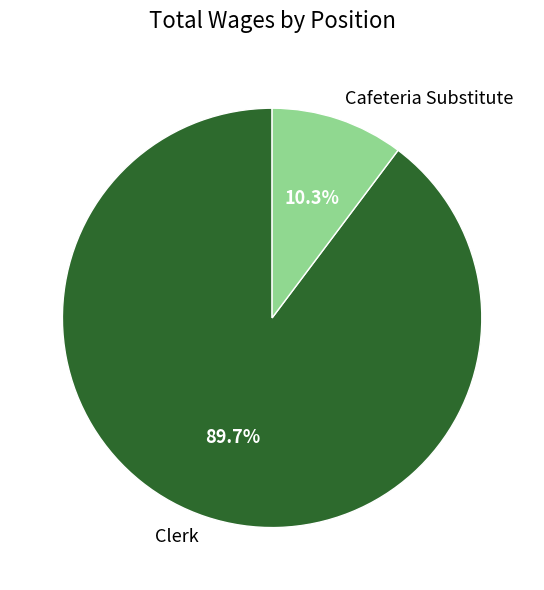

To the nearest percent, what is the combined percentage of Clerk and Cafeteria Substitute?

100%